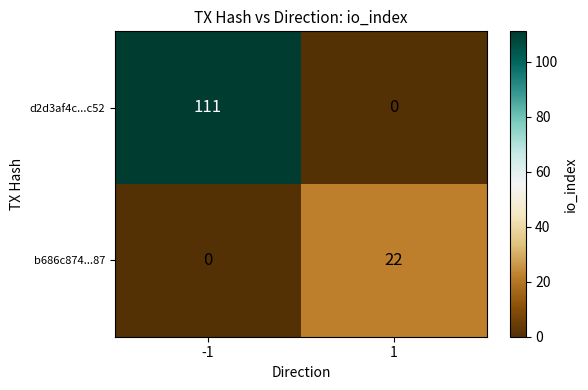

The value of b686c874...87 at -1 is -9. True or false?

False